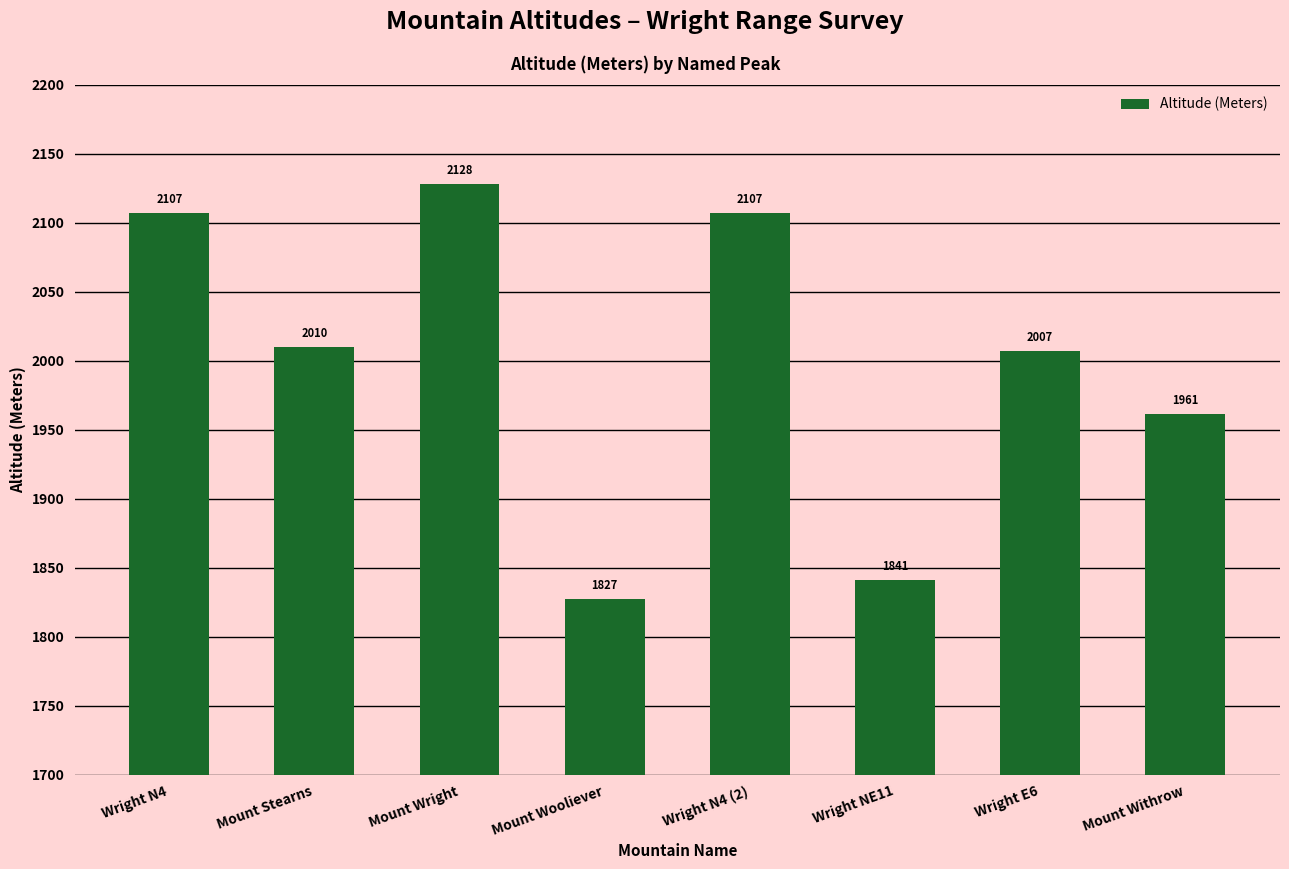

What is the difference between the maximum and minimum values?

301